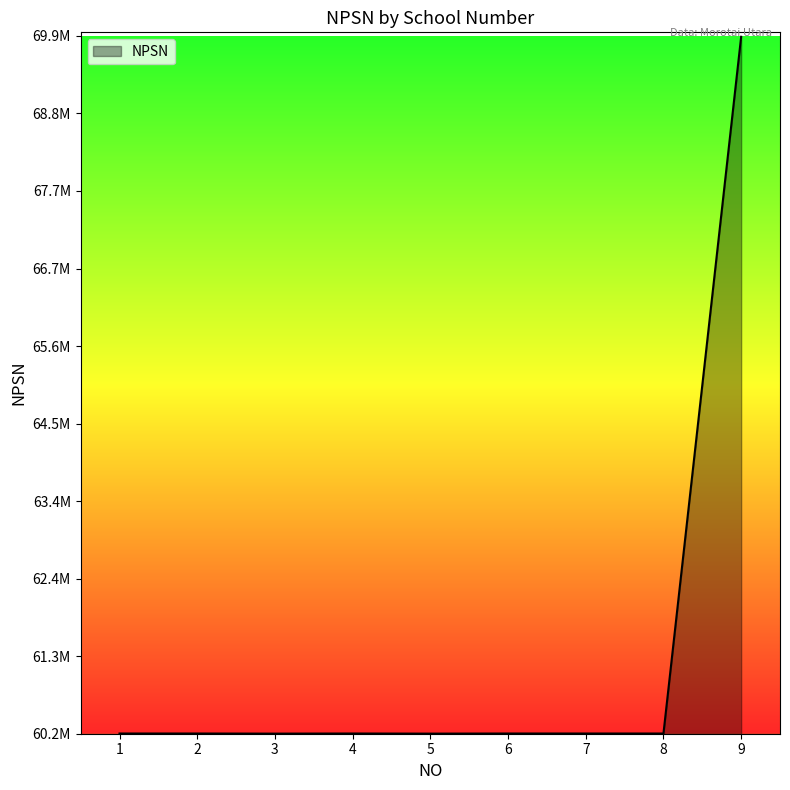

What is the value of the 7th point from the left?

60201723